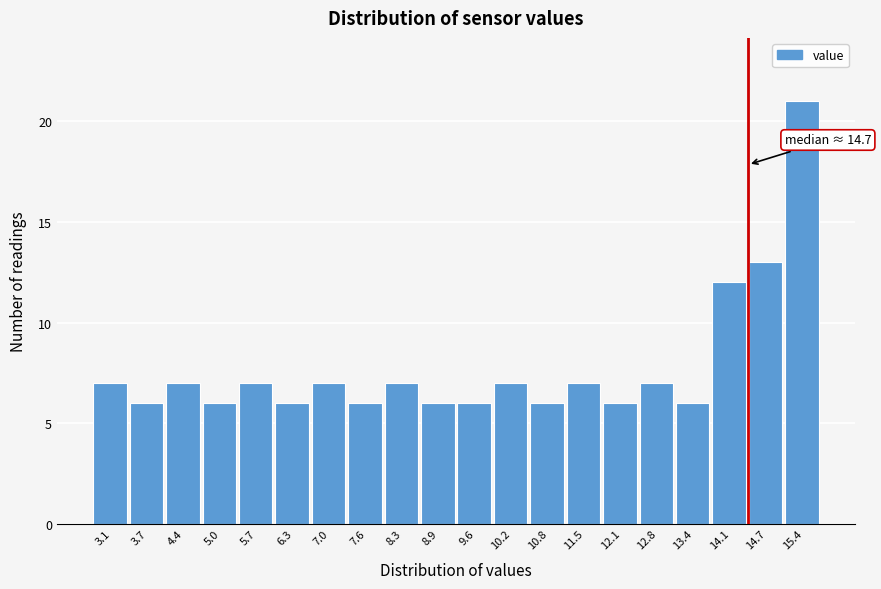

Reading left to right, transcribe all the data shown in this chart.

3.1=7	3.7=6	4.4=7	5.0=6	5.7=7	6.3=6	7.0=7	7.6=6	8.3=7	8.9=6	9.6=6	10.2=7	10.8=6	11.5=7	12.1=6	12.8=7	13.4=6	14.1=12	14.7=13	15.4=21